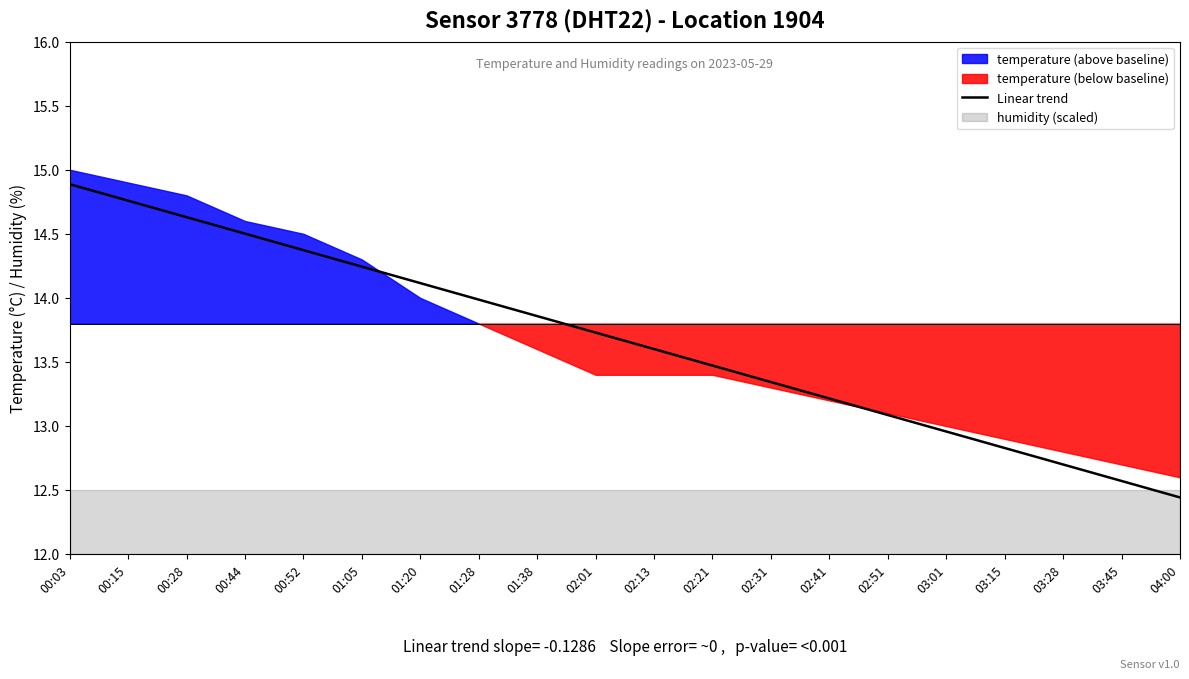

What is the average value?

13.7